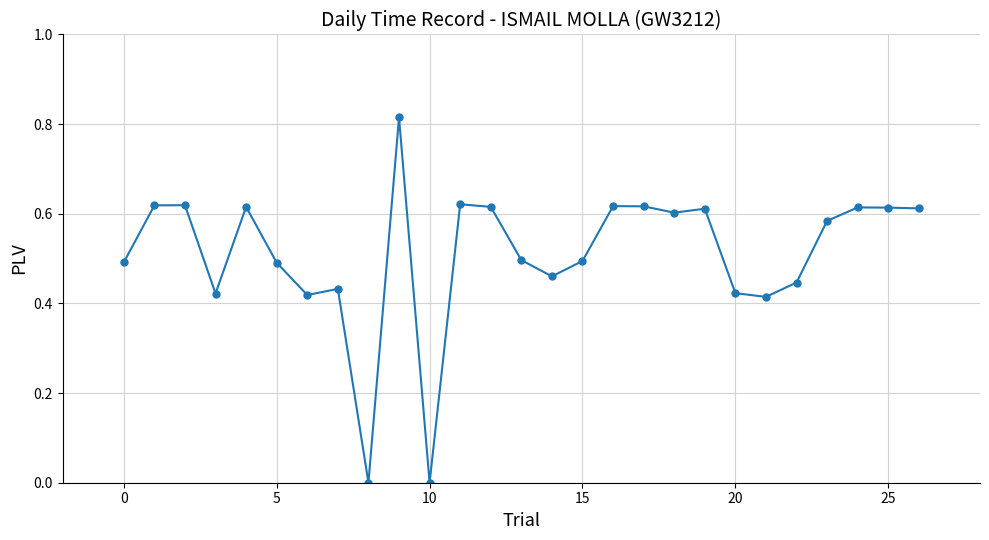

What is the sum of all values?

13.8